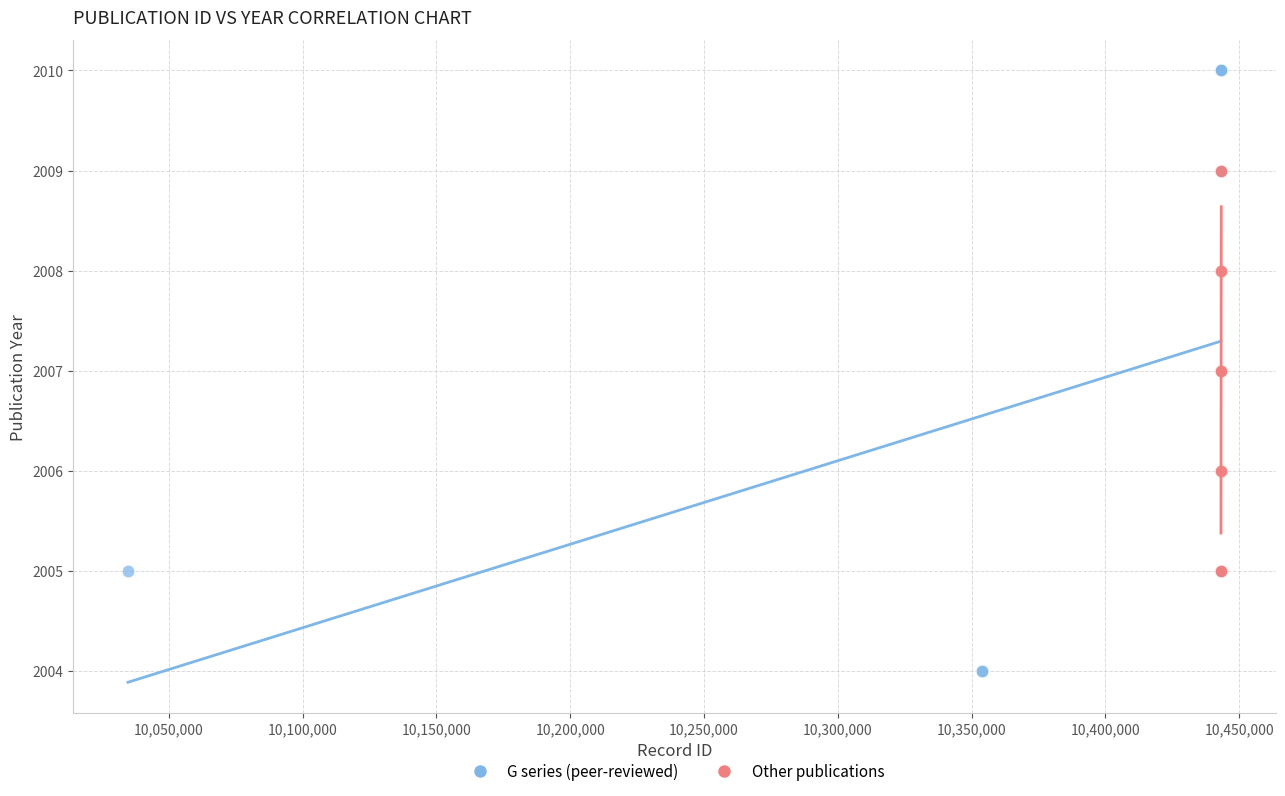

Which series contains the highest Y value?

G series (peer-reviewed)